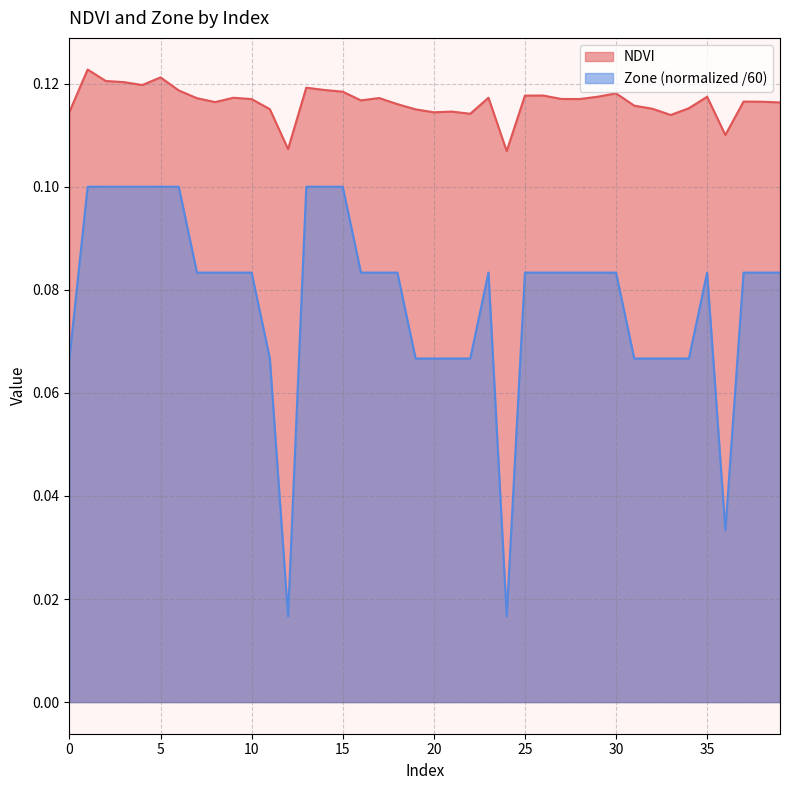

How many distinct data groups are displayed?

2